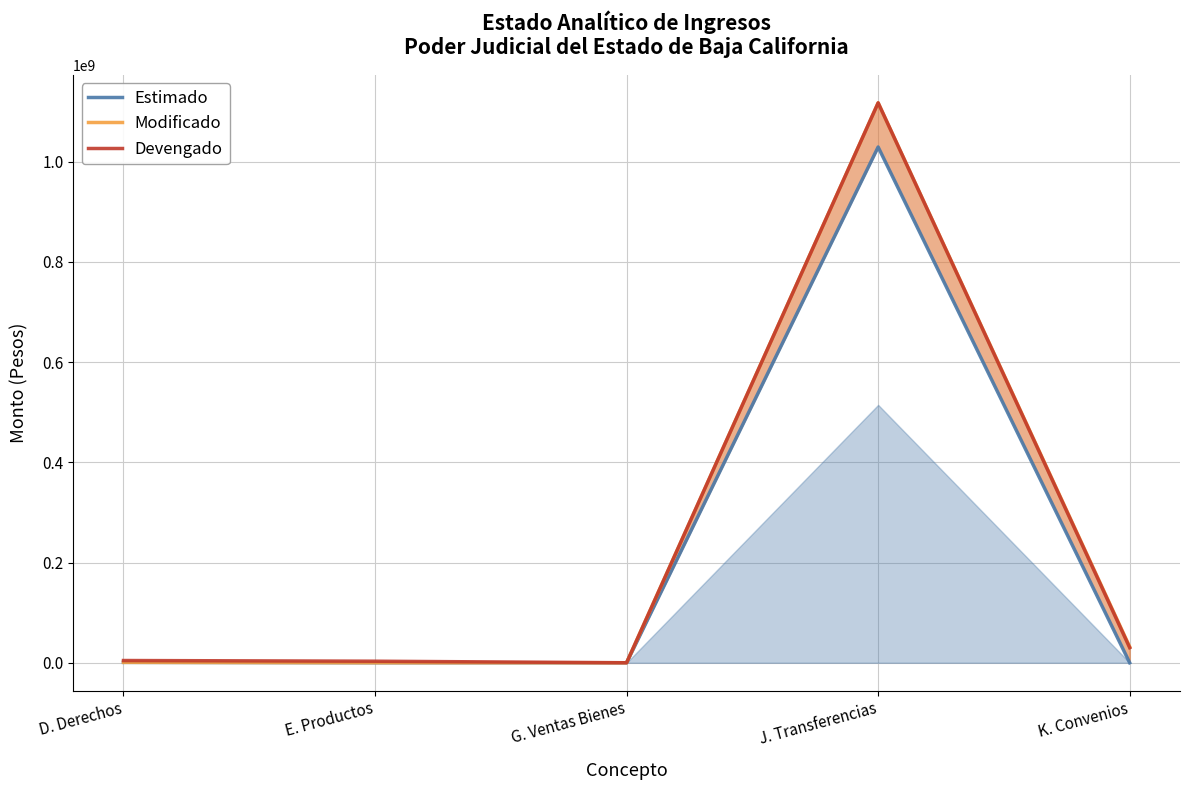

At which category is the sum across all series the highest?

J. Transferencias